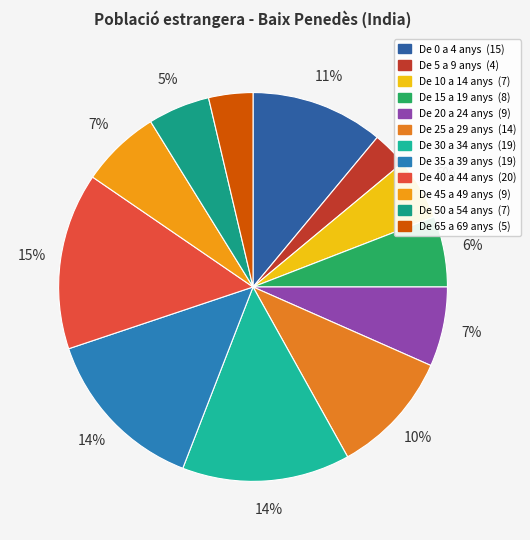

How many segments does this pie chart have?

12